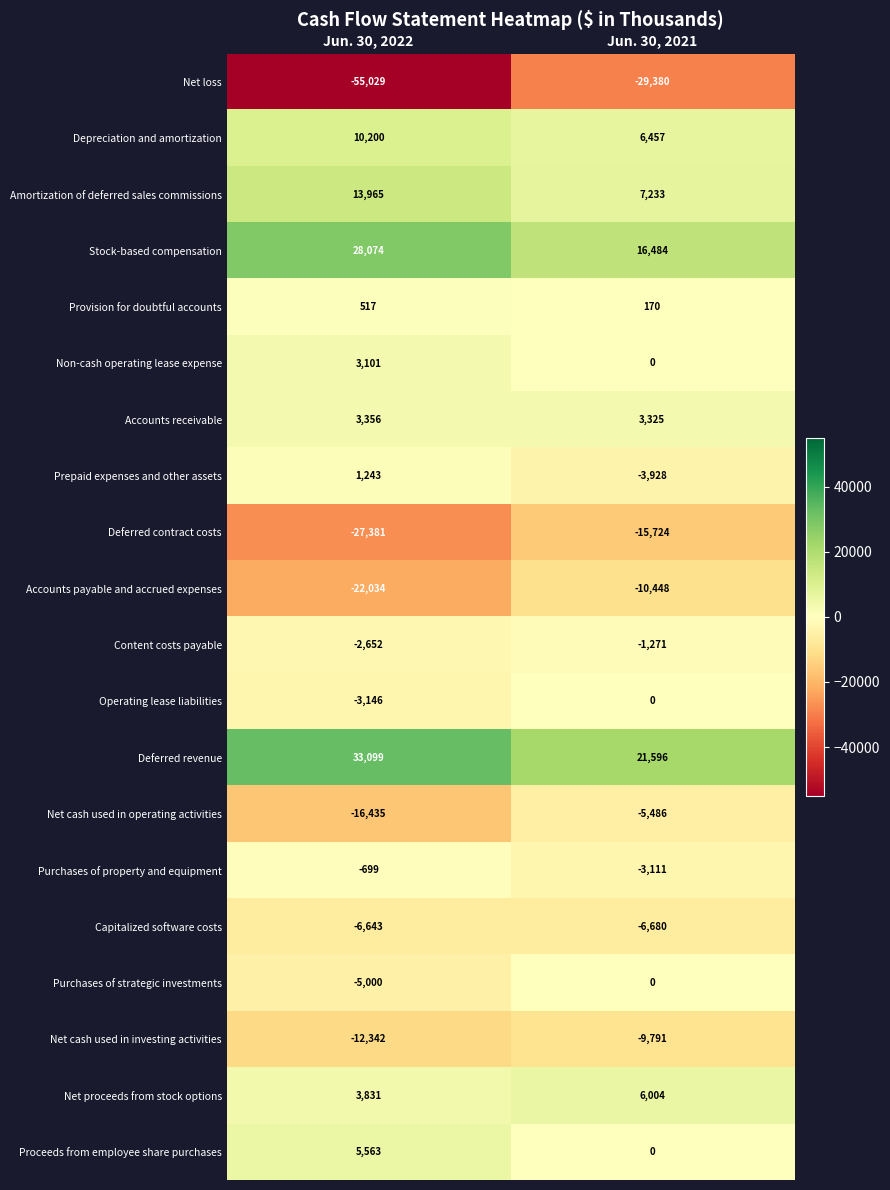

What is the difference between the highest and lowest values at Jun. 30, 2022?

88128